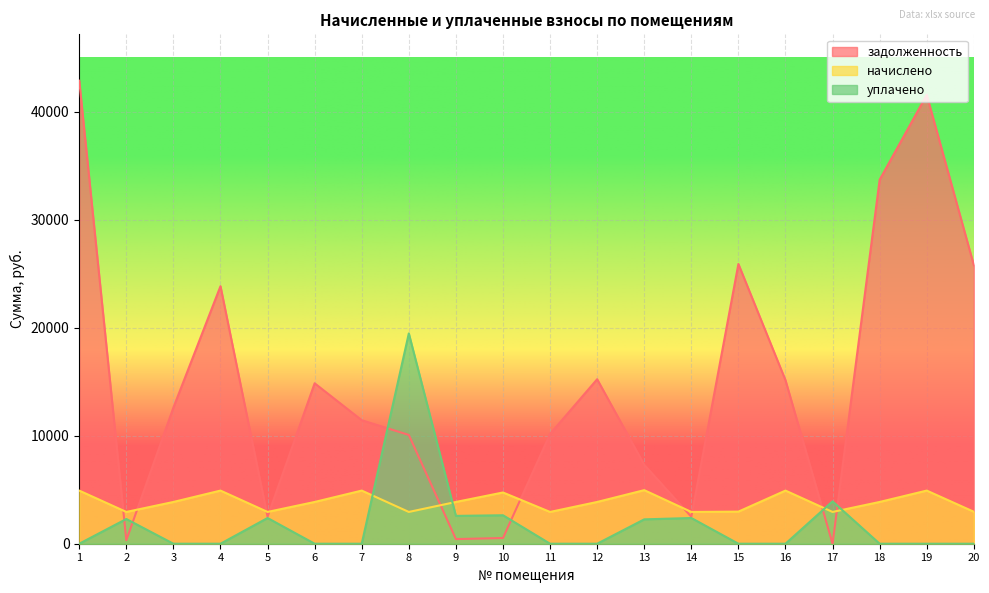

Where is the first local maximum for задолженность?

4